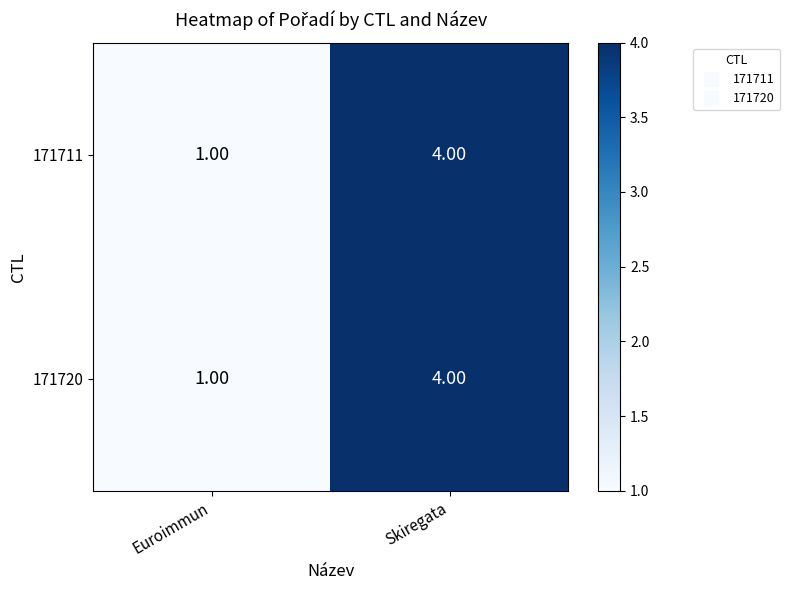

At which label is 171720 closest to 2?

Euroimmun